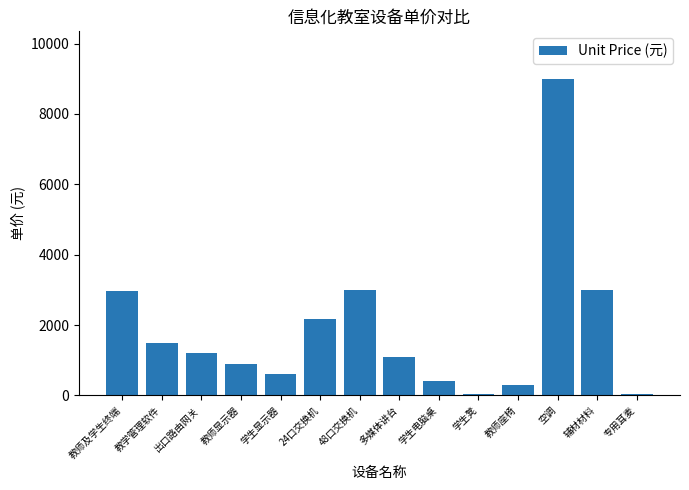

What is the difference between the values at 多媒体讲台 and 教师显示器?

200